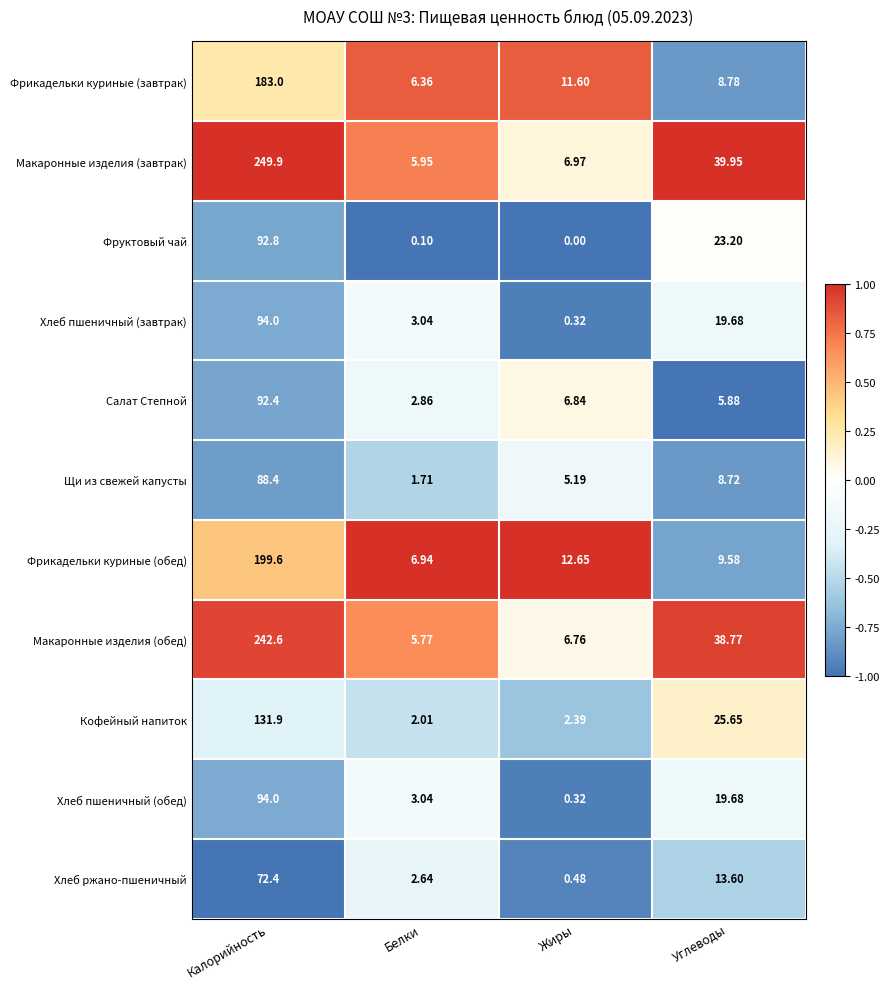

At which label is Фрикадельки куриные (завтрак) closest to 94?

Жиры